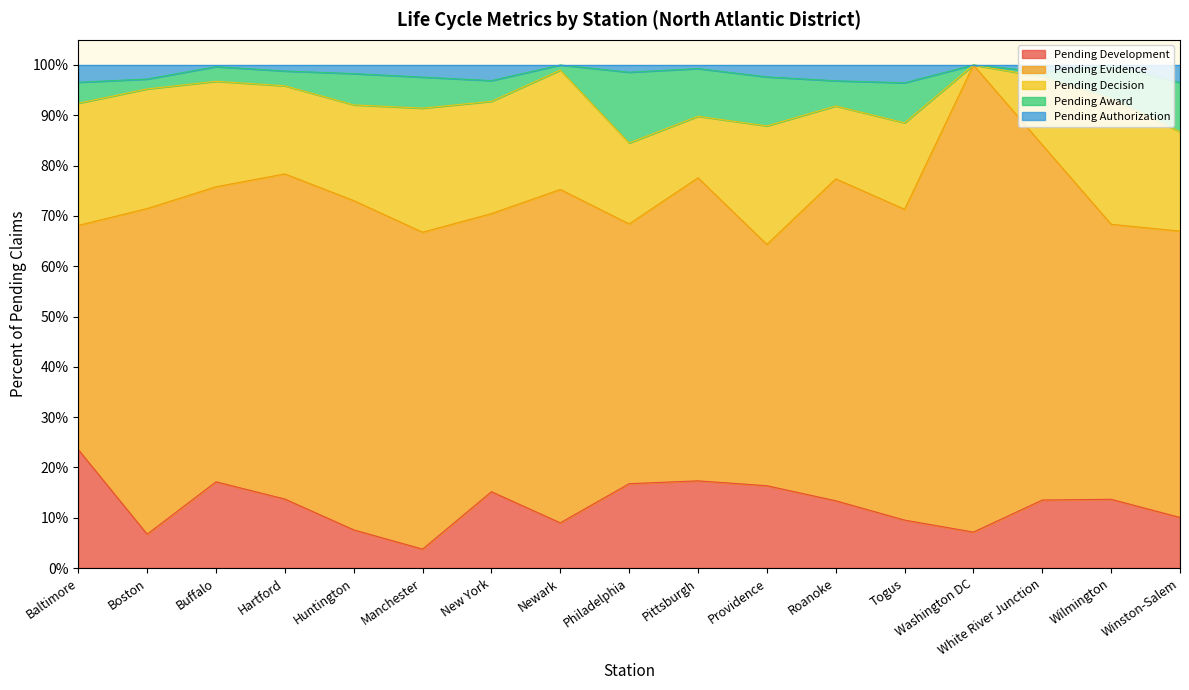

At which category does the chart reach its minimum across all series?

Washington DC